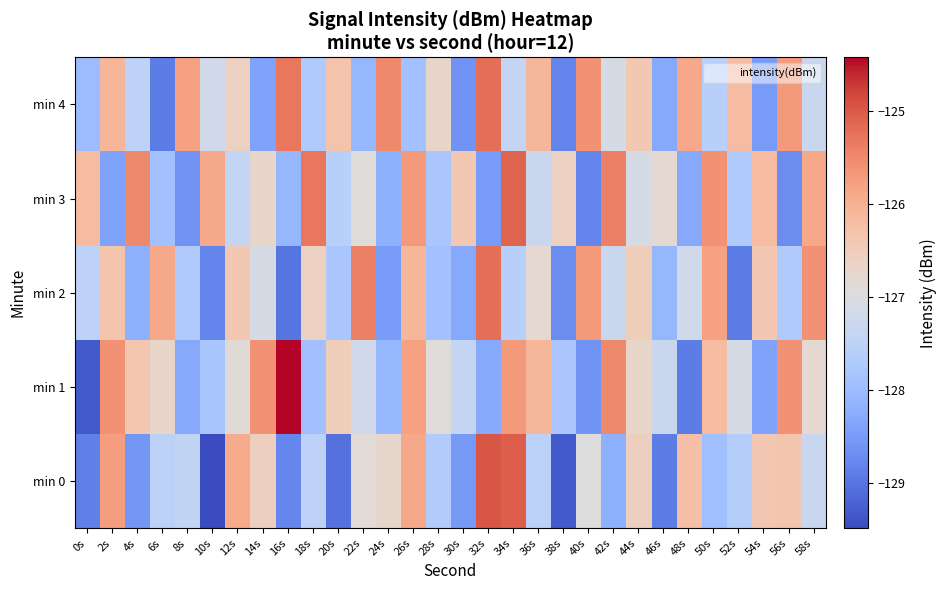

Between 32s and 44s, which is larger?

32s